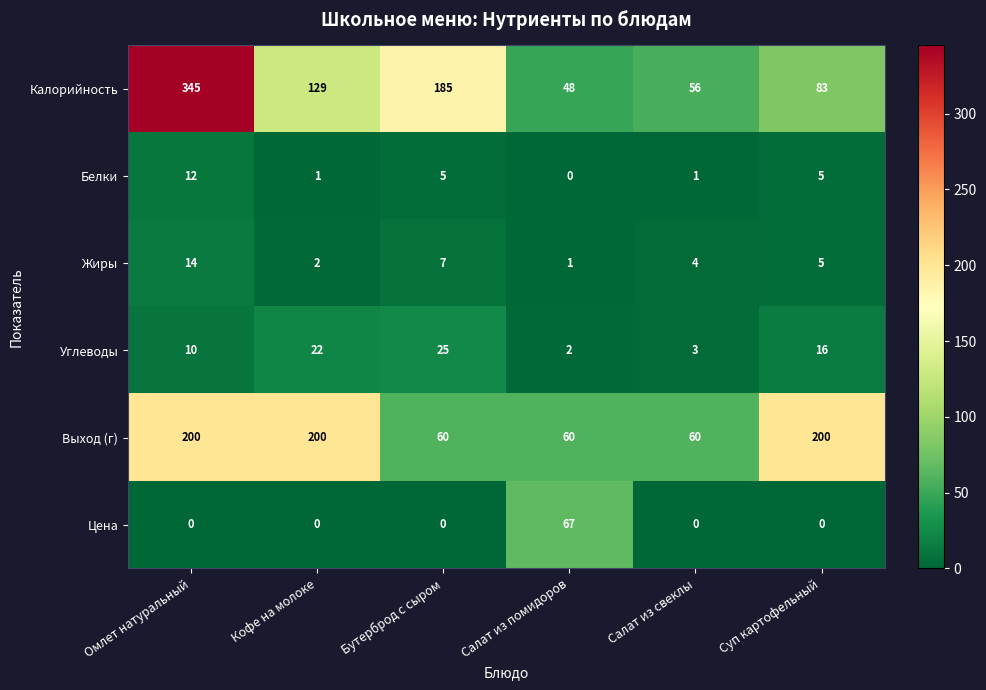

Read the Калорийность value at Кофе на молоке.

129